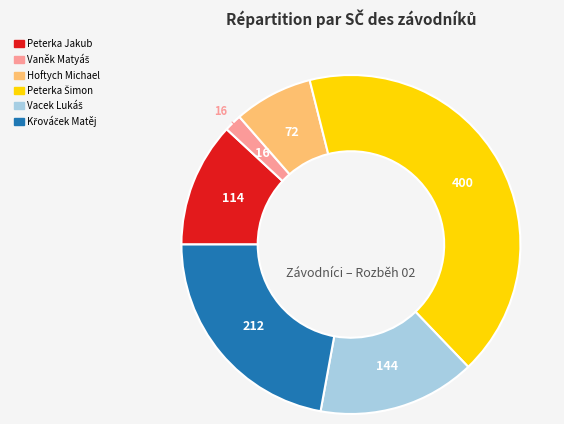

Is it true that Hoftych Michael is 1% of the pie?

False